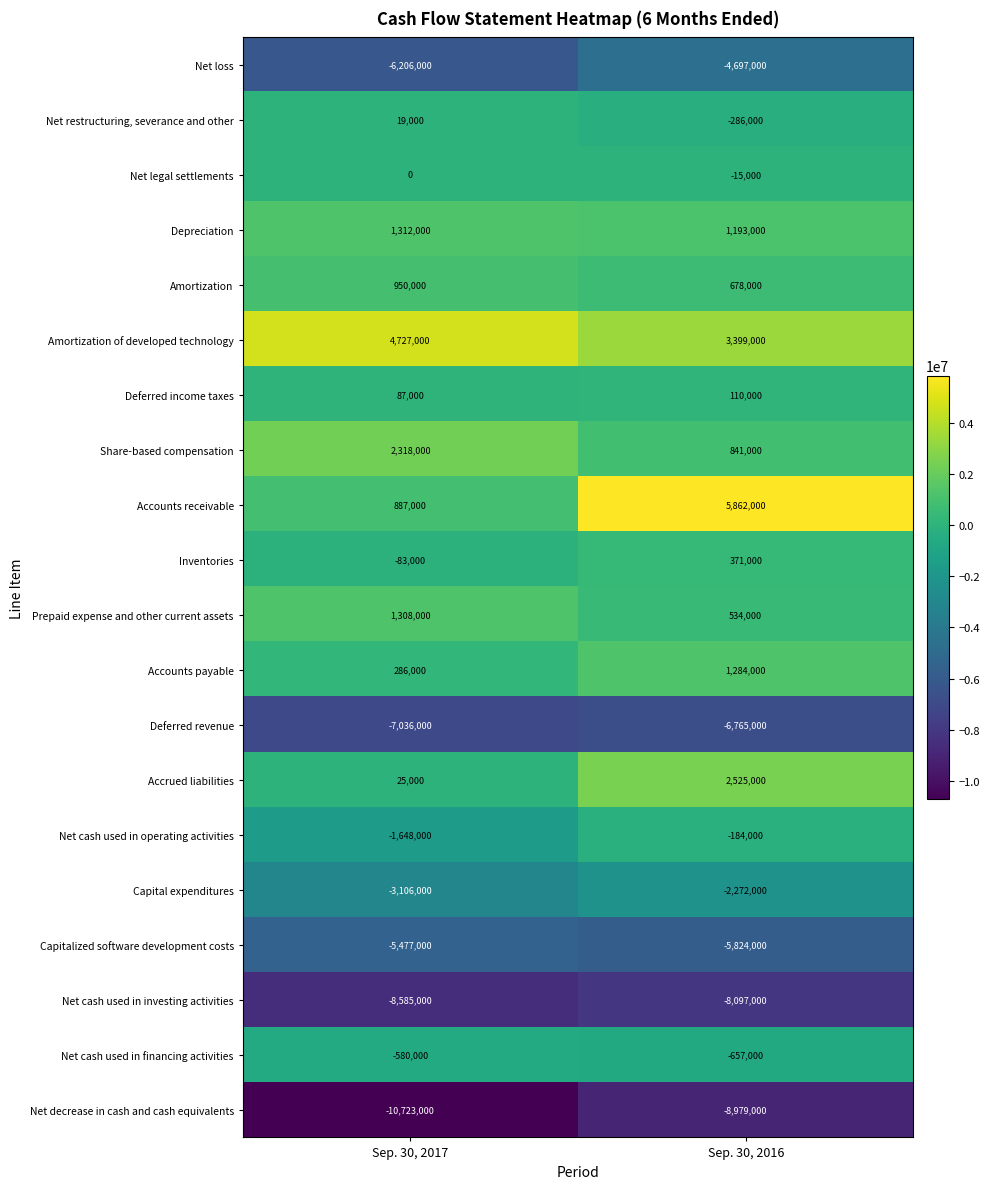

List the series in order of their peak value, lowest first.

Net decrease in cash and cash equivalents, Net cash used in investing activities, Deferred revenue, Capitalized software development costs, Net loss, Capital expenditures, Net cash used in financing activities, Net cash used in operating activities, Net legal settlements, Net restructuring, severance and other, Deferred income taxes, Inventories, Amortization, Accounts payable, Prepaid expense and other current assets, Depreciation, Share-based compensation, Accrued liabilities, Amortization of developed technology, Accounts receivable